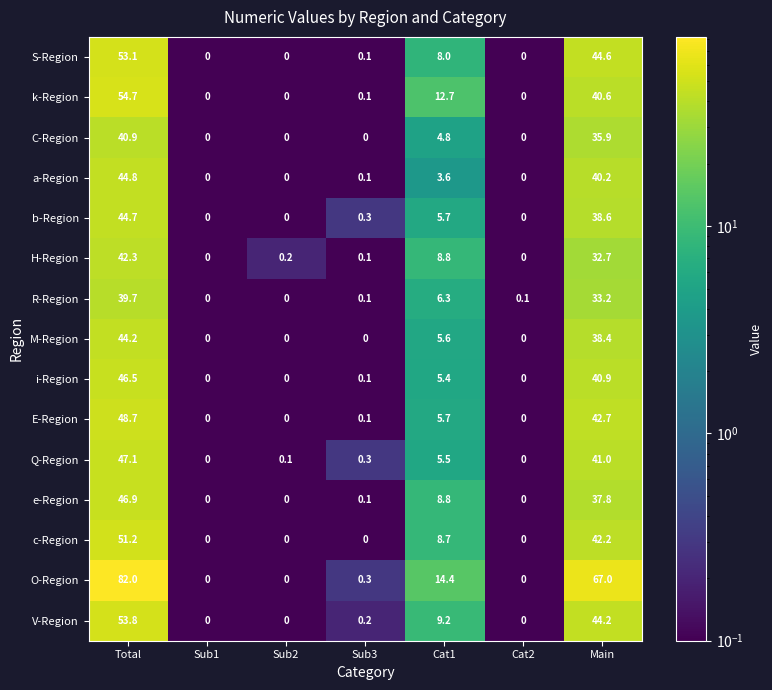

List the series in order of their peak value, lowest first.

R-Region, C-Region, H-Region, M-Region, b-Region, a-Region, i-Region, e-Region, Q-Region, E-Region, c-Region, S-Region, V-Region, k-Region, O-Region